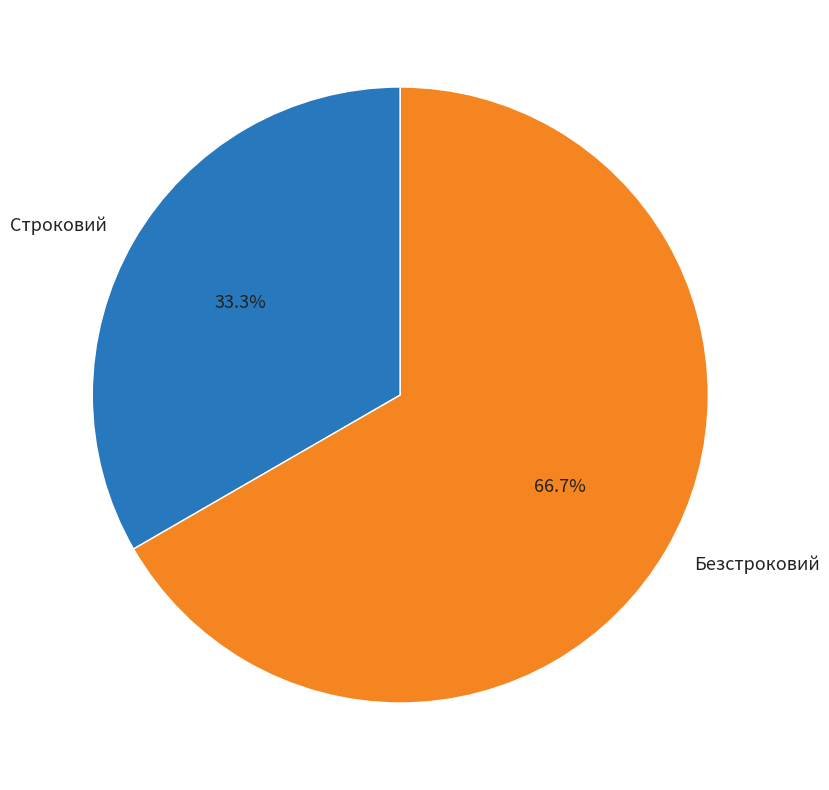

Is it true that Строковий is 33% of the pie?

True